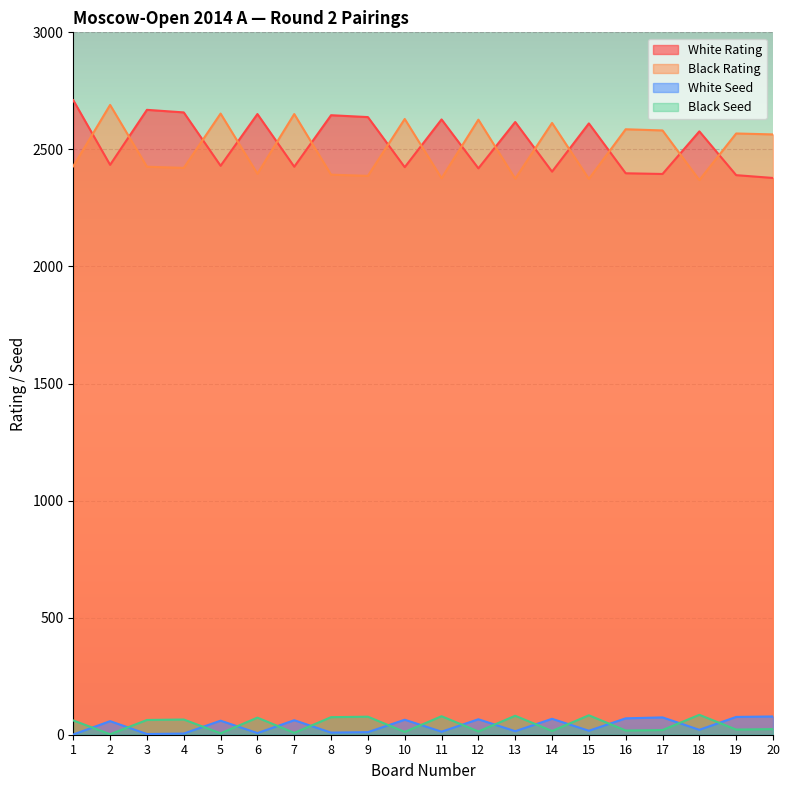

In White Seed, how many points are higher than both neighbors (excluding endpoints)?

7